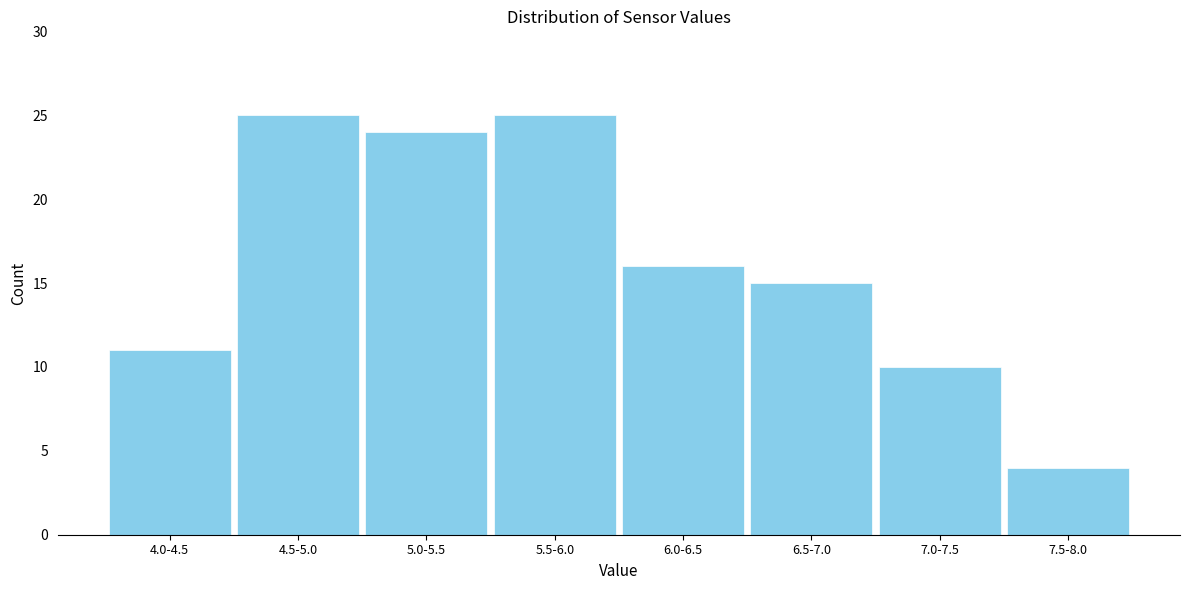

Reading right to left, list all the values displayed in this chart.

4	10	15	16	25	24	25	11